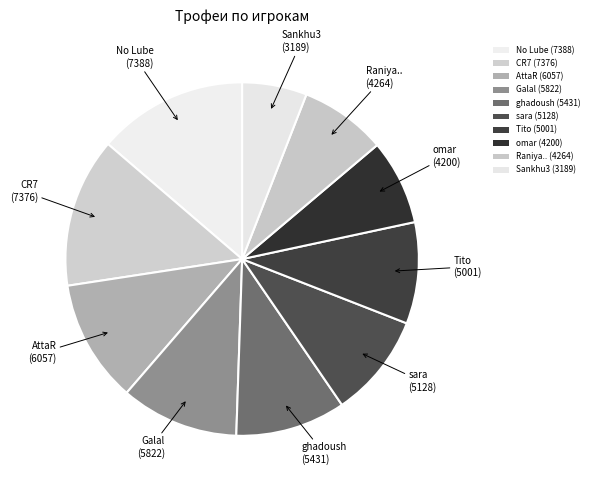

Count the number of slices in the pie.

10